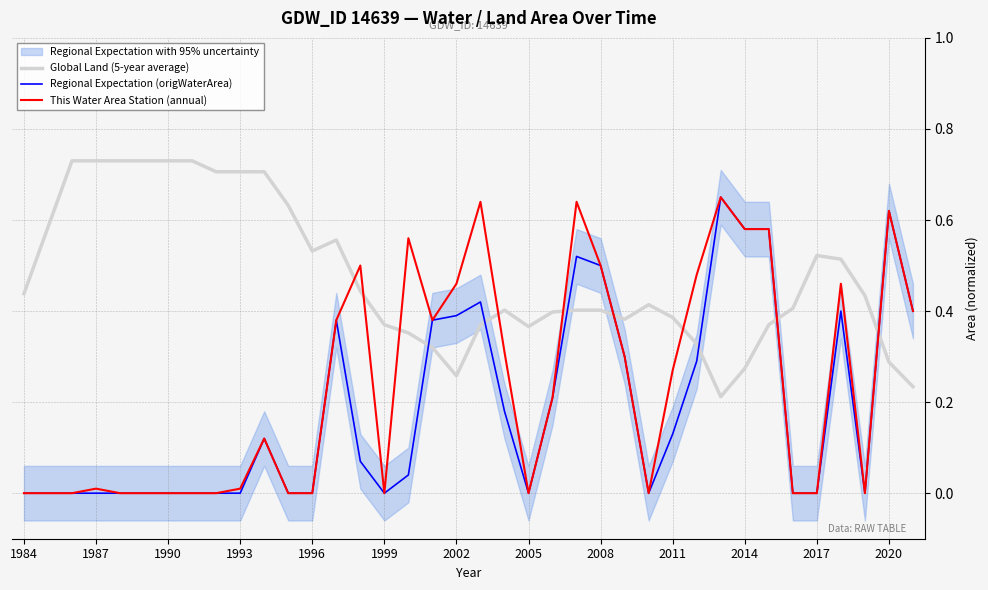

Which series has the largest total across all categories?

Global Land (5-year average)